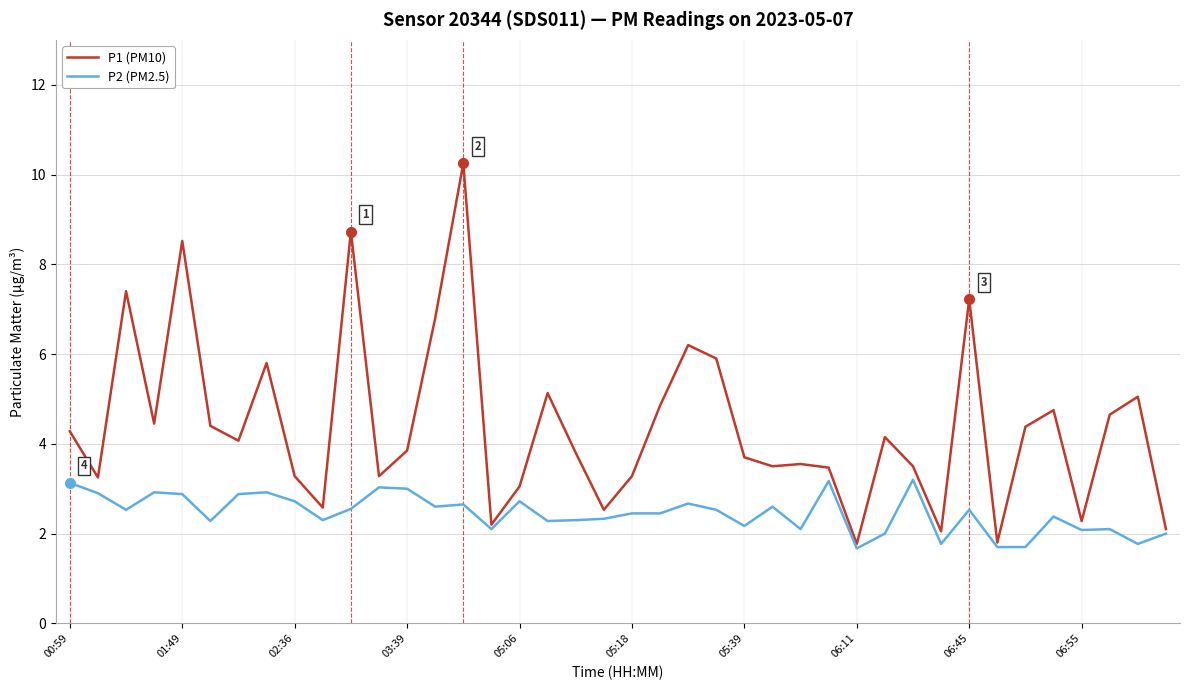

Rank the series by their average value, from lowest to highest.

P2 (PM2.5), P1 (PM10)